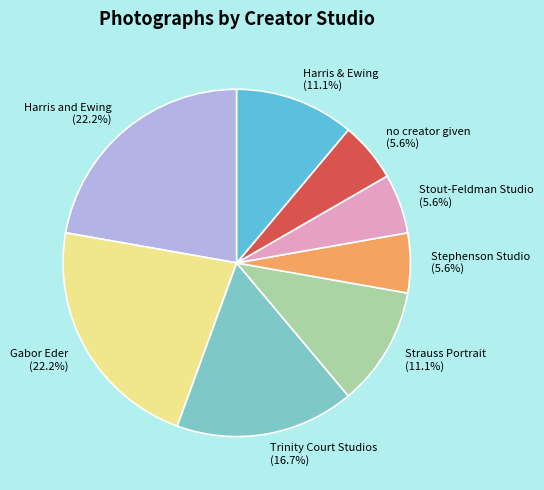

Does any single category account for the majority?

No